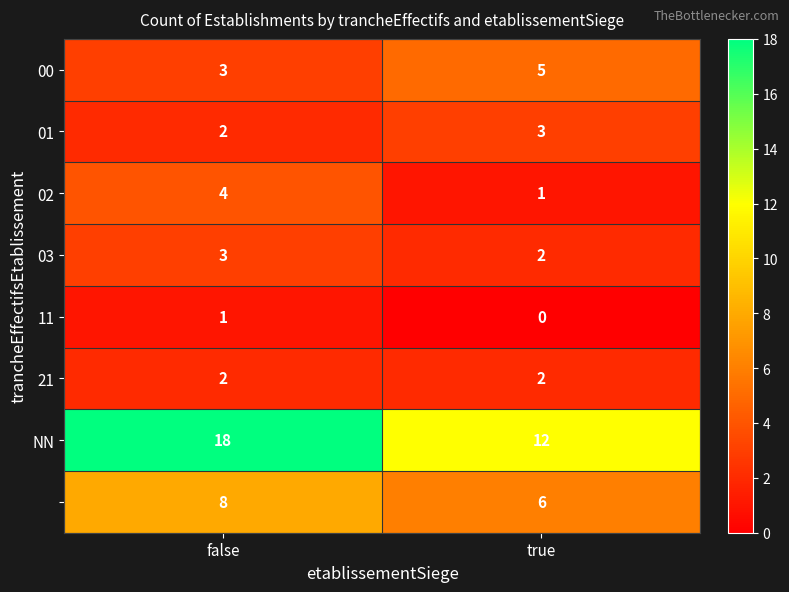

What is the total value across all series at false?

41